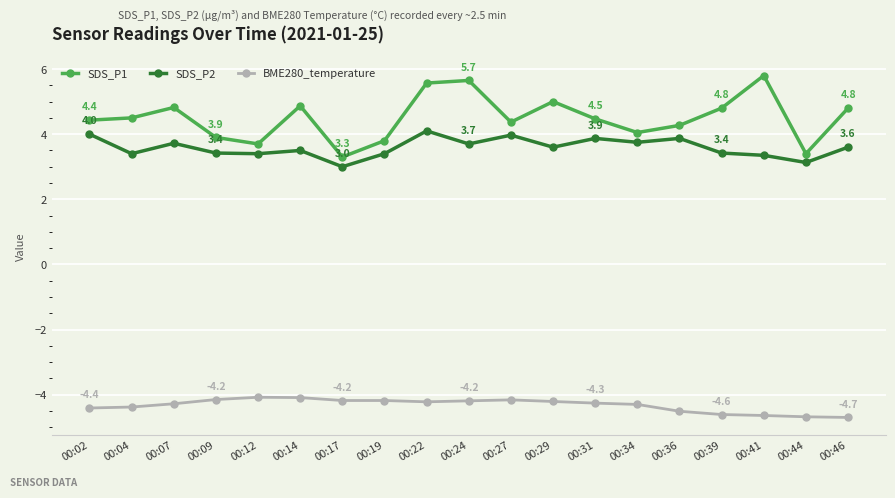

What is the value of the BME280_temperature point at the 9th from the left?

-4.2